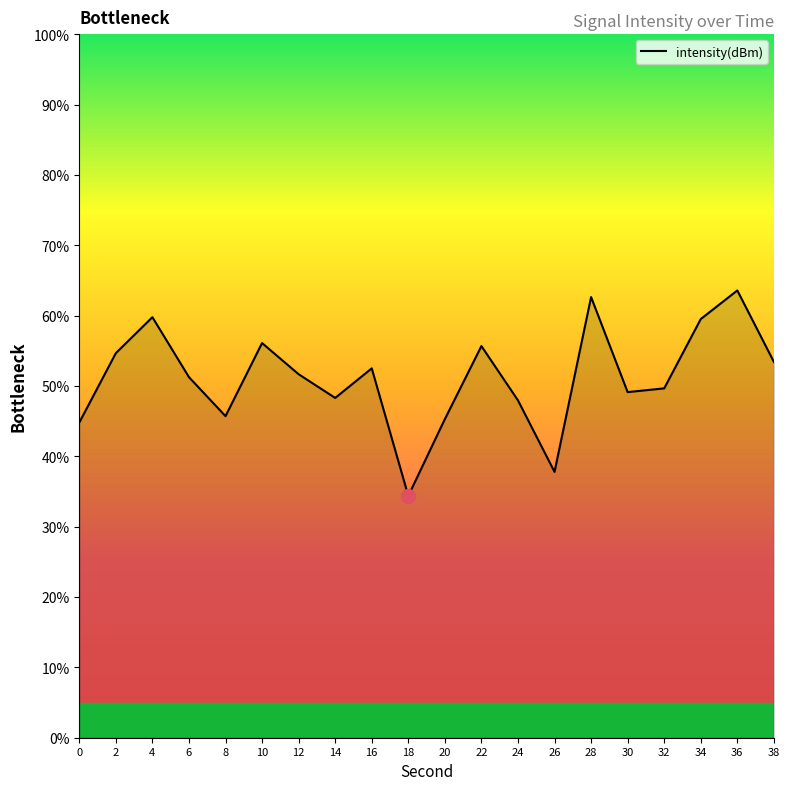

What is the maximum value shown in the chart?

63.6